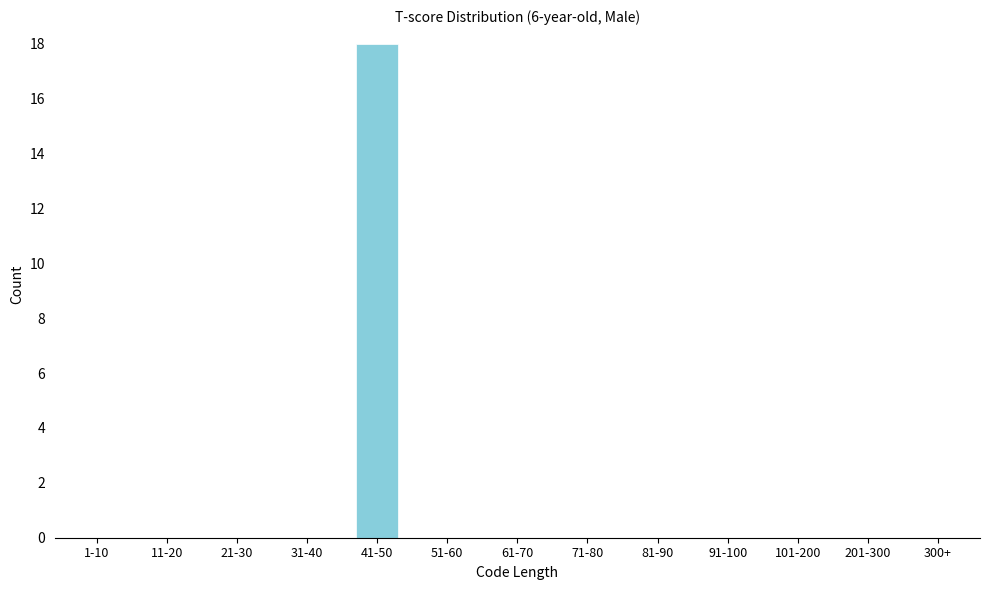

Reading left to right, transcribe all the data shown in this chart.

1-10=0	11-20=0	21-30=0	31-40=0	41-50=18	51-60=0	61-70=0	71-80=0	81-90=0	91-100=0	101-200=0	201-300=0	300+=0